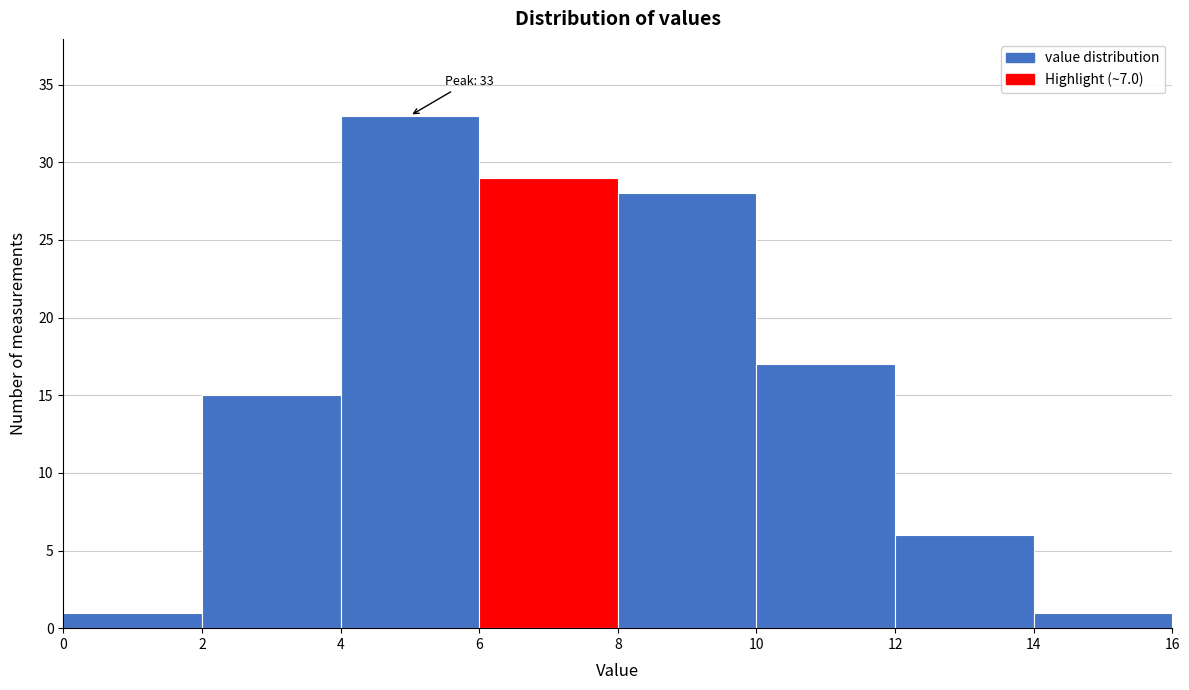

Over which range of the x-axis is the bar tallest?

4 to 6